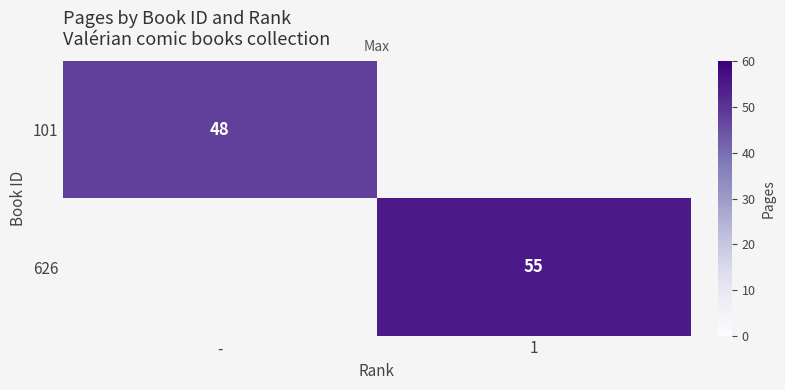

What is the smallest value displayed?

48.0